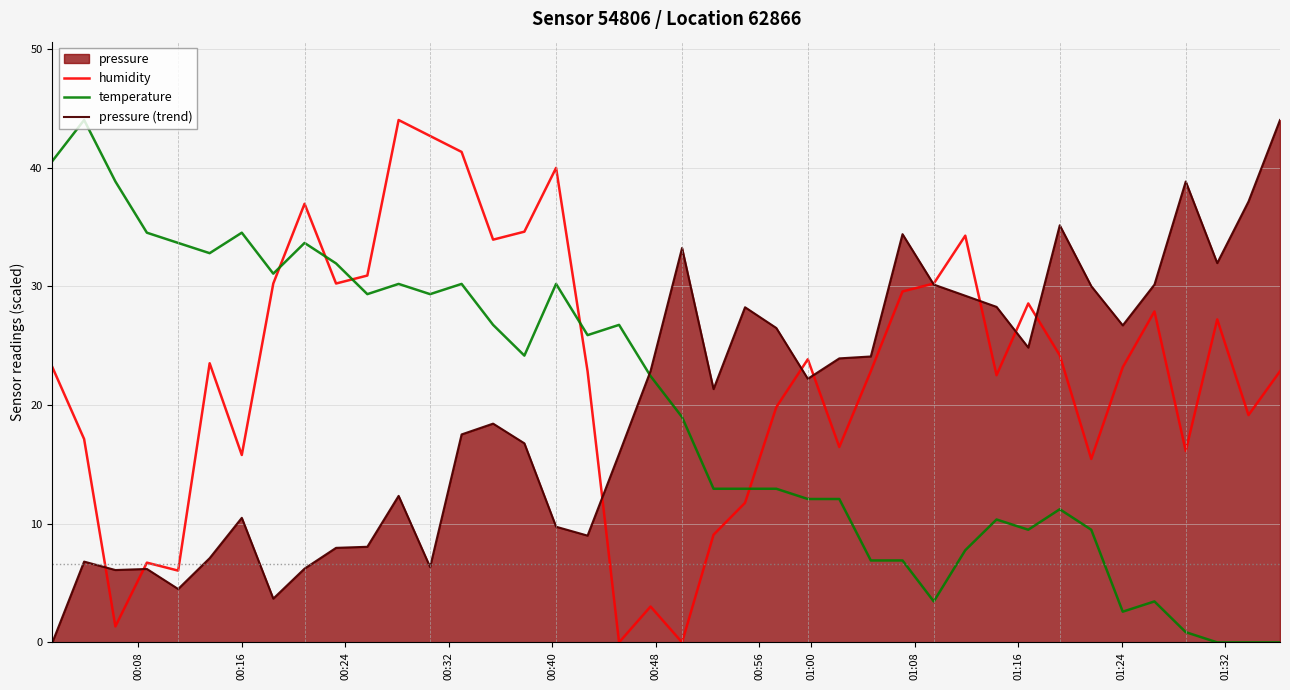

Count the number of data series in this chart.

3